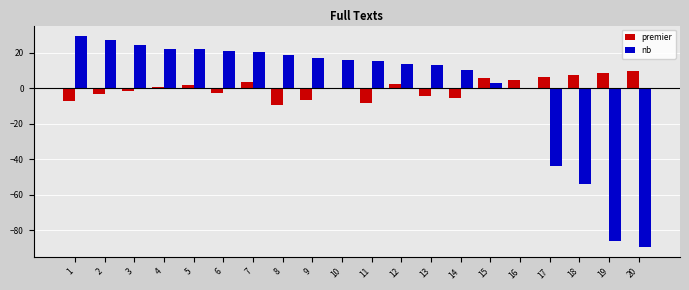

What is the sum of the nb values at 8 and 1?

47.8